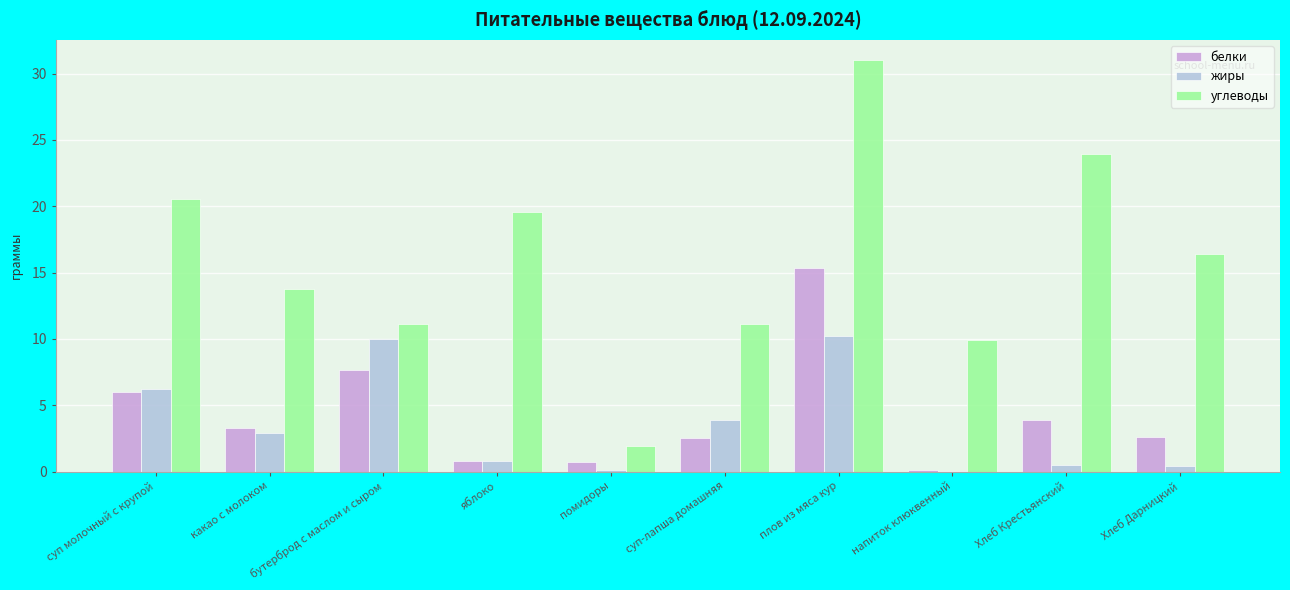

Which category has the highest value in the белки series?

плов из мяса кур